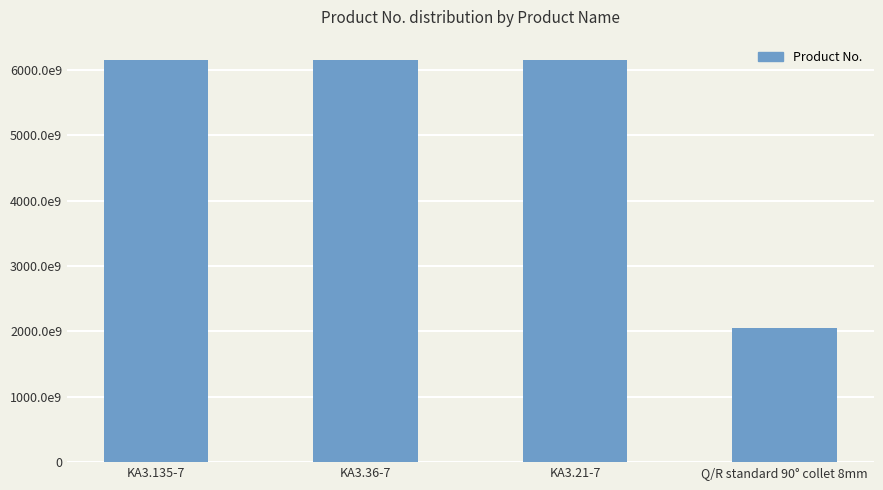

What is the label of the 1st bar from the right?

Q/R standard 90° collet 8mm